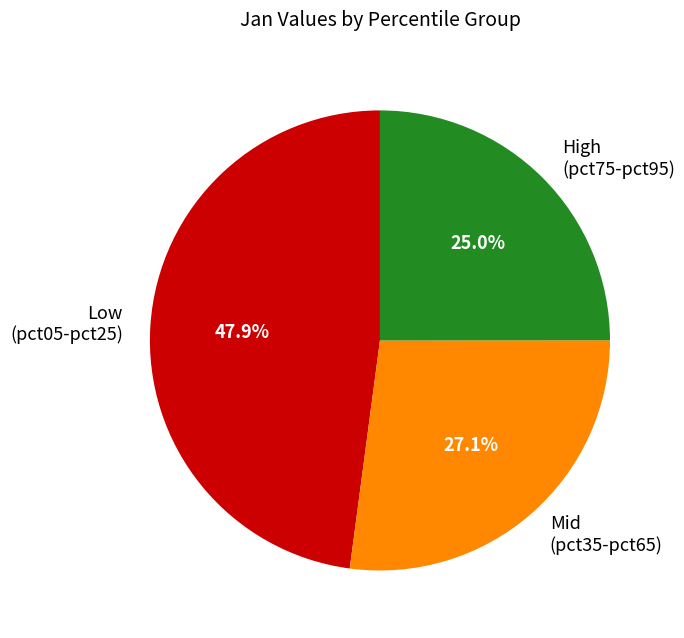

What is the ratio of the value at High (pct75-pct95) to the value at Low (pct05-pct25)?

0.5